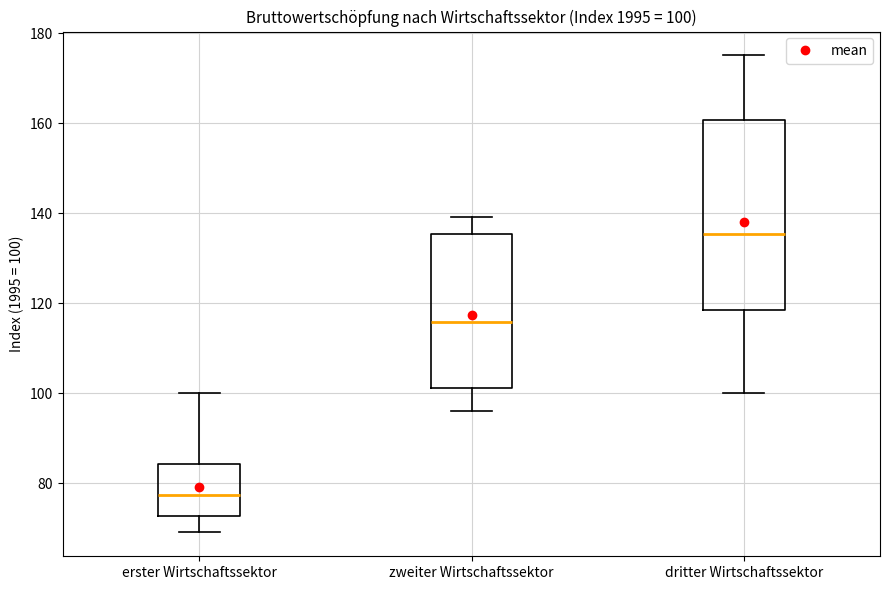

Which box has the highest median line?

dritter Wirtschaftssektor